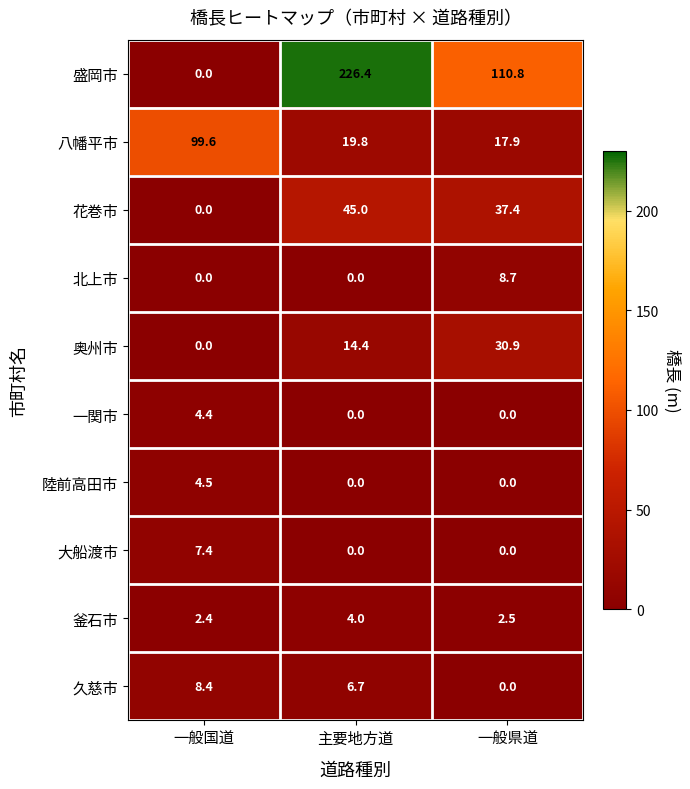

Rank the series by their maximum value, from lowest to highest.

釜石市, 一関市, 陸前高田市, 大船渡市, 久慈市, 北上市, 奥州市, 花巻市, 八幡平市, 盛岡市